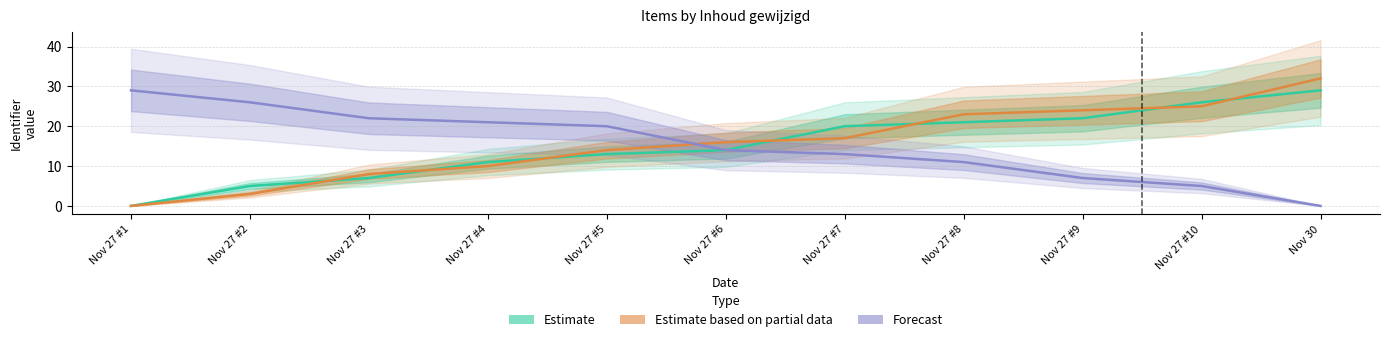

Between Nov 27 #4 and Nov 30, which is larger?

Nov 30